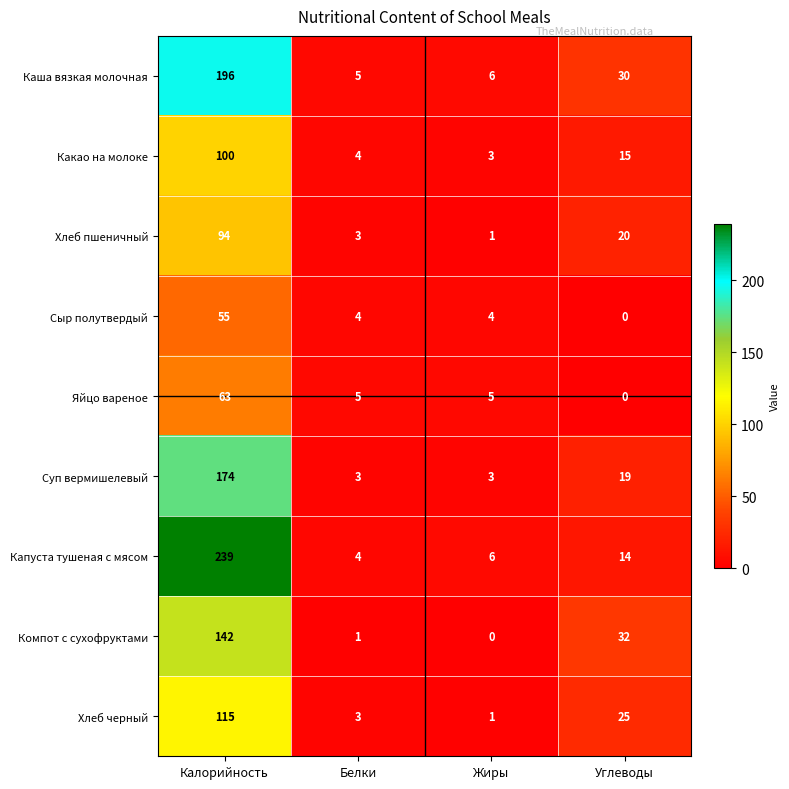

Which series has the largest total across all categories?

Капуста тушеная с мясом